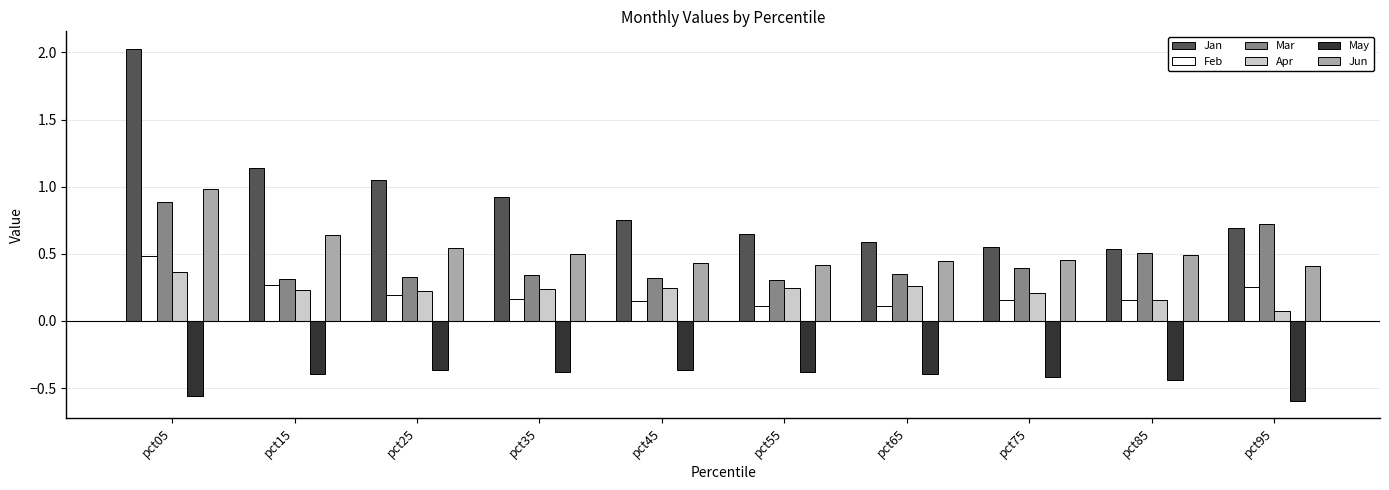

True or false: May has a value of -0.2 at pct75.

False